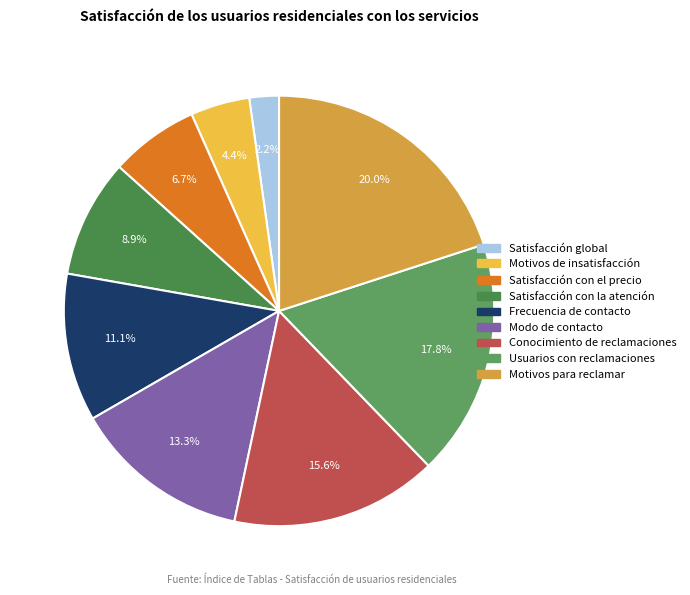

How many slices are in this pie chart?

9